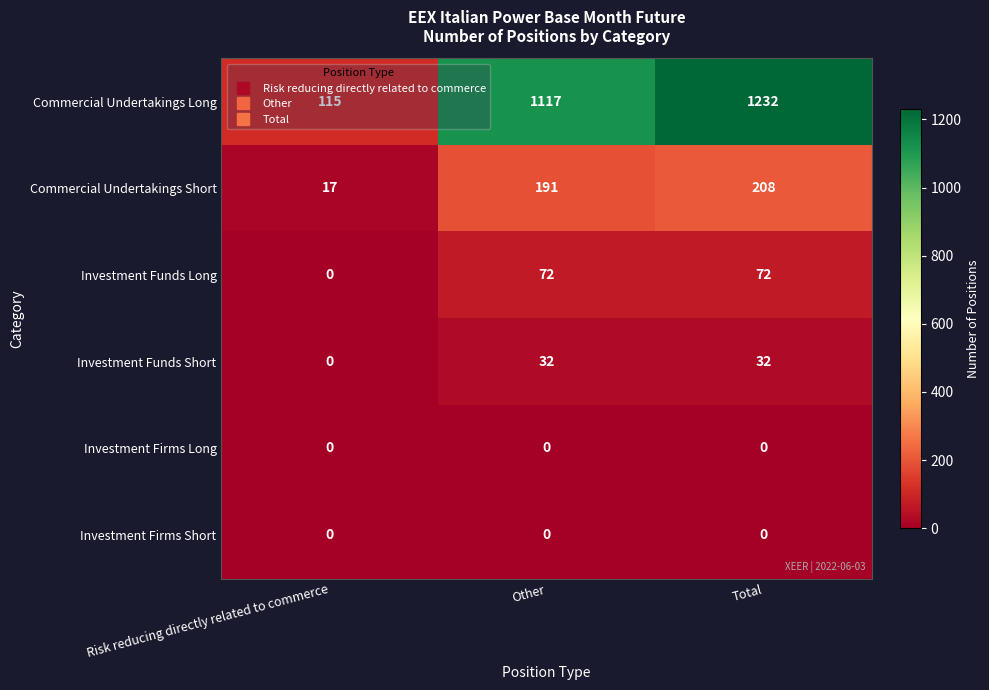

What is the sum of the Commercial Undertakings Short values at Risk reducing directly related to commerce and Total?

225